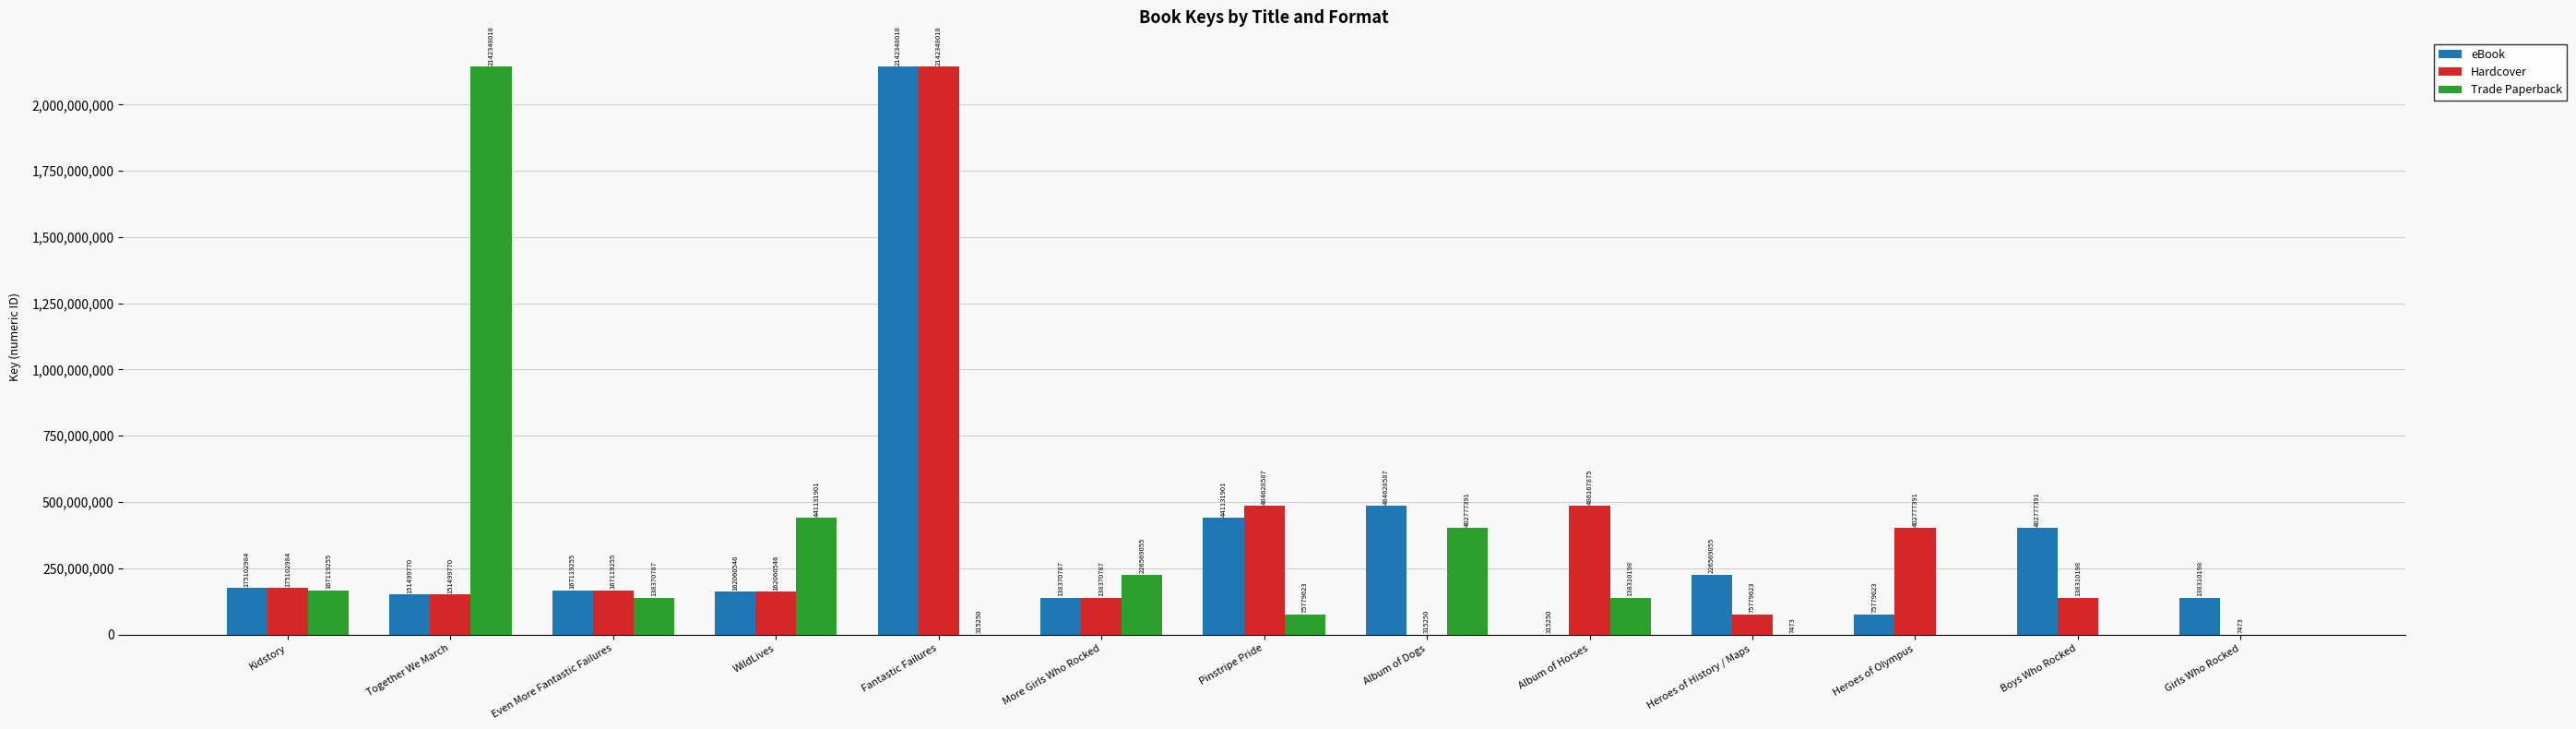

What is the maximum value shown in the chart?

2142348018